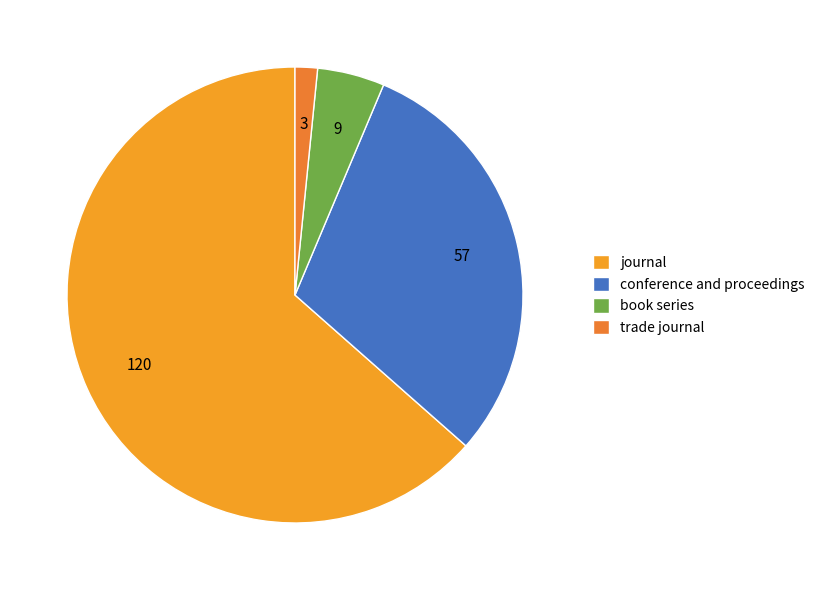

Rank the categories by value from highest to lowest.

journal, conference and proceedings, book series, trade journal